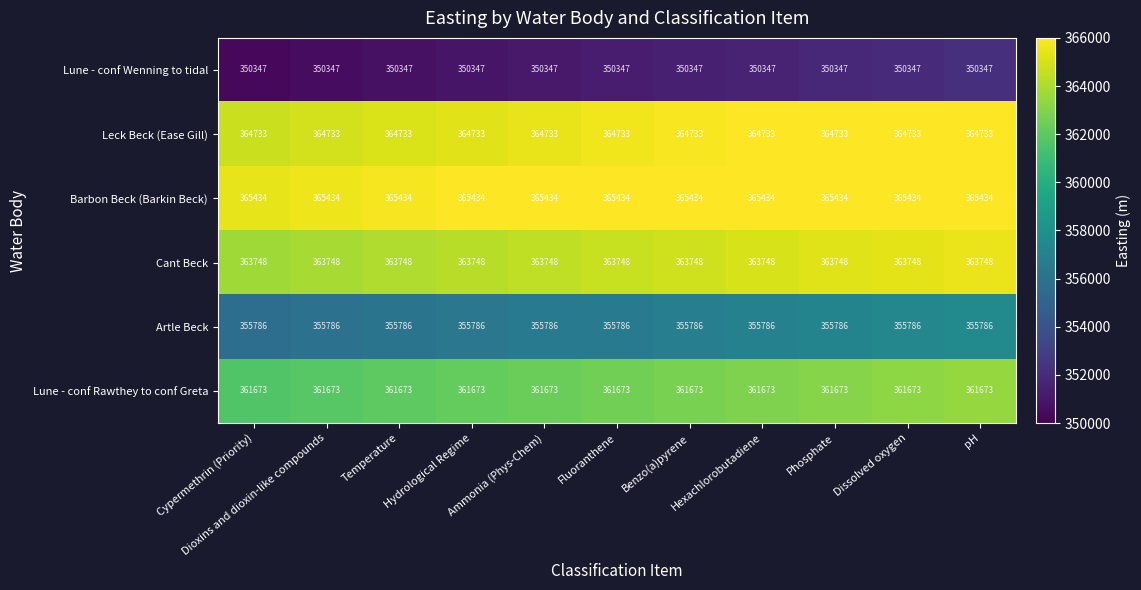

At how many categories does at least one series exceed 363470?

11